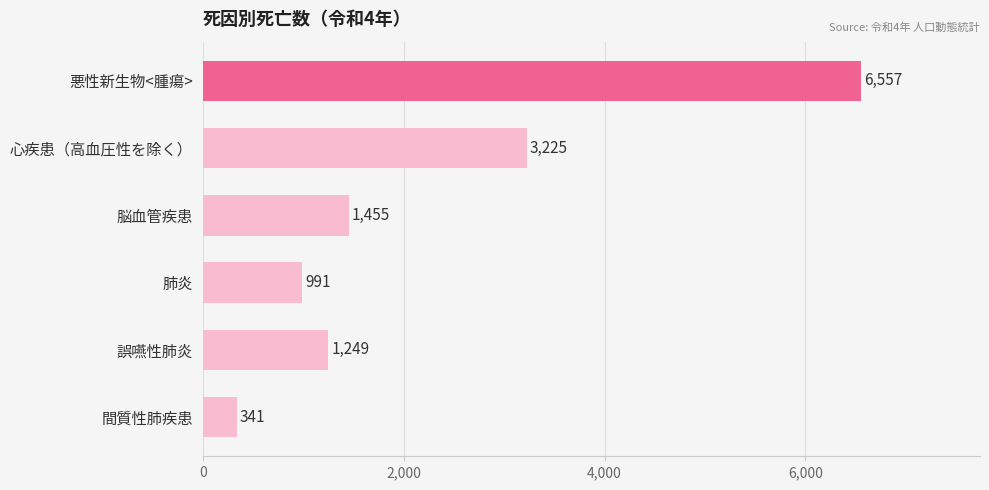

What is the average value?

2303